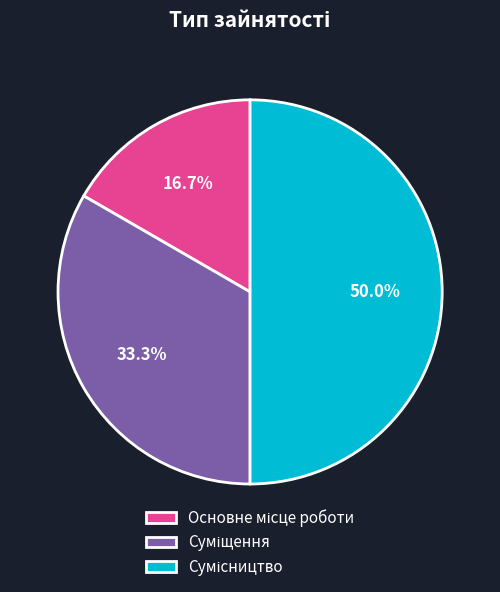

To the nearest percent, what percentage of the pie is Основне місце роботи?

17%